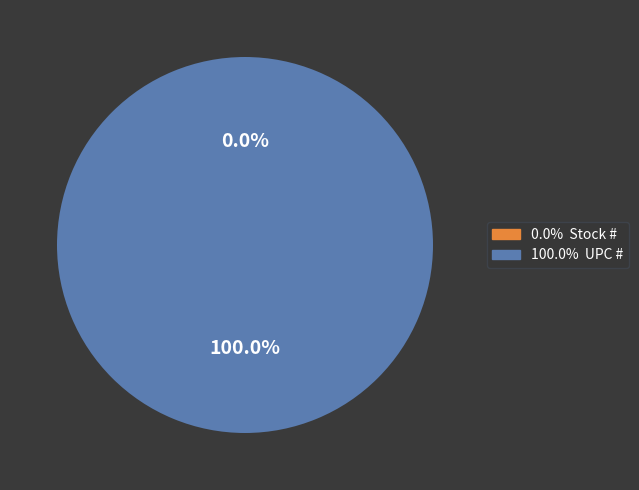

What is the largest slice in the pie chart?

UPC #